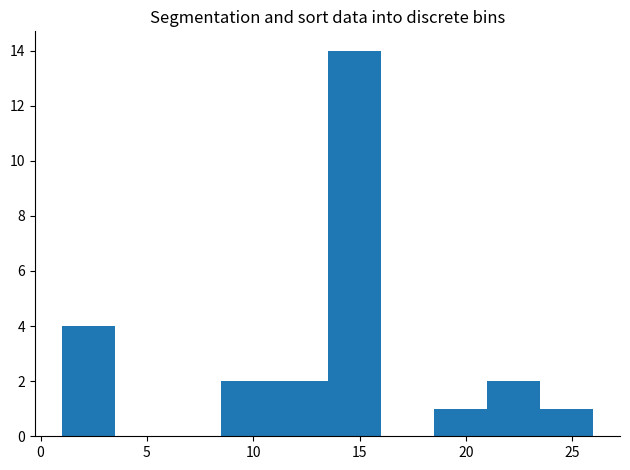

What is the height of the bar covering 13.5 to 16.0 on the x-axis? The values are not printed on the chart, so give them approximately, as read against the axis.

14